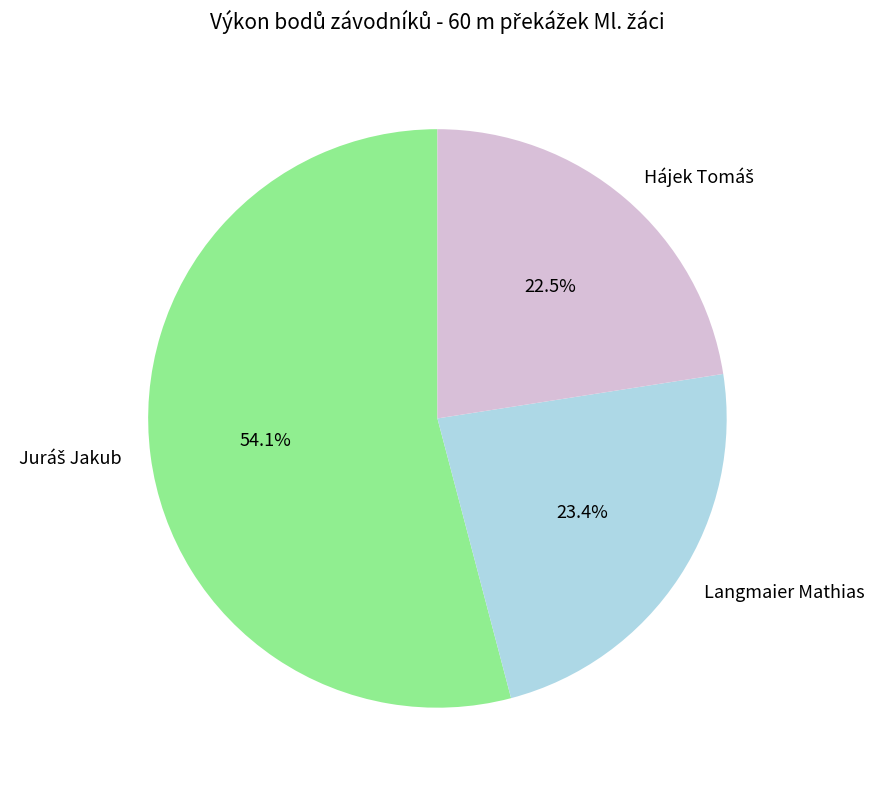

True or false: Langmaier Mathias accounts for 29% of the total.

False